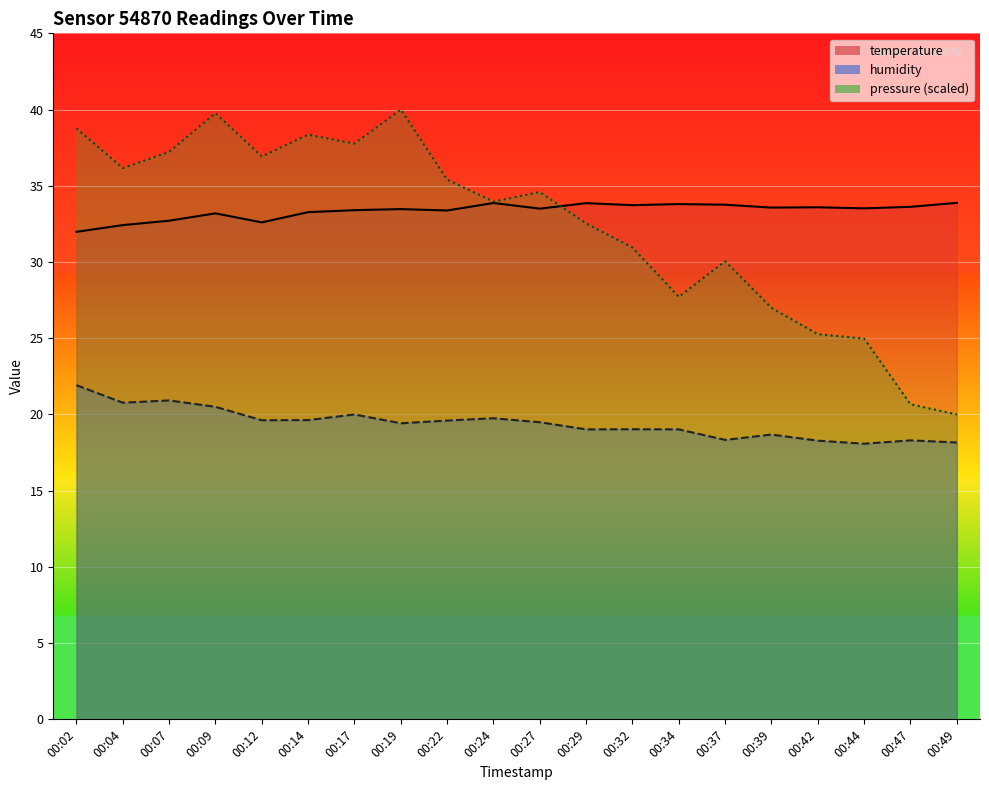

What is the value of the temperature point at the 2nd from the left?

32.4